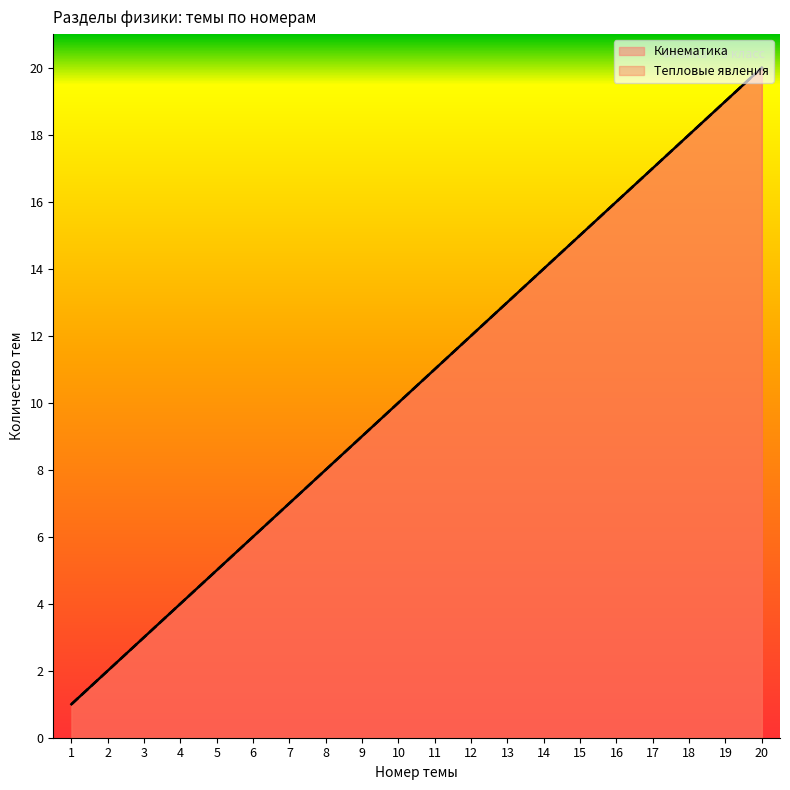

Is it true that Тепловые явления equals 18 at 18?

True